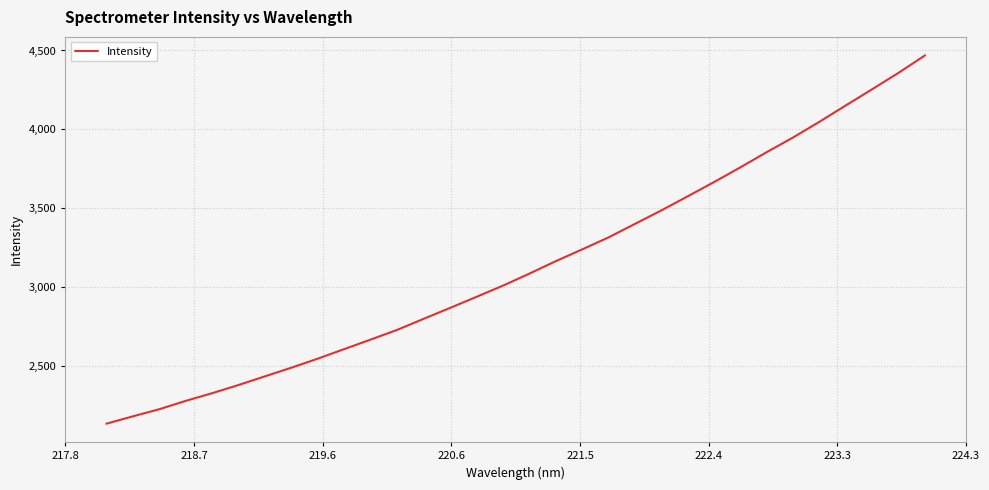

What is the difference between the maximum and minimum values?

2332.2